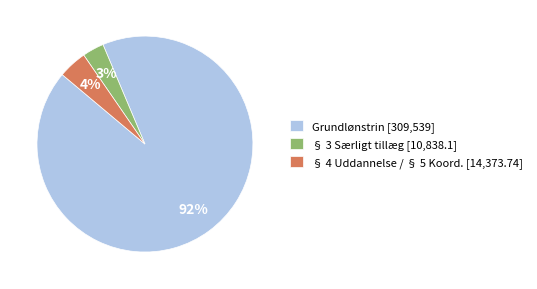

Is it true that Grundlønstrin [309,539] is 92% of the pie?

True